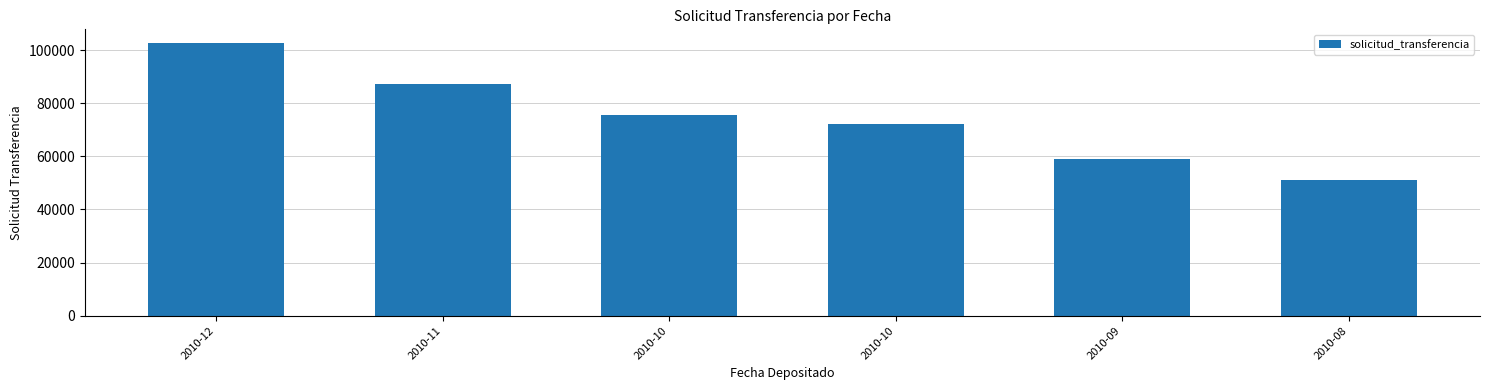

What is the difference between the maximum and minimum values?

51678